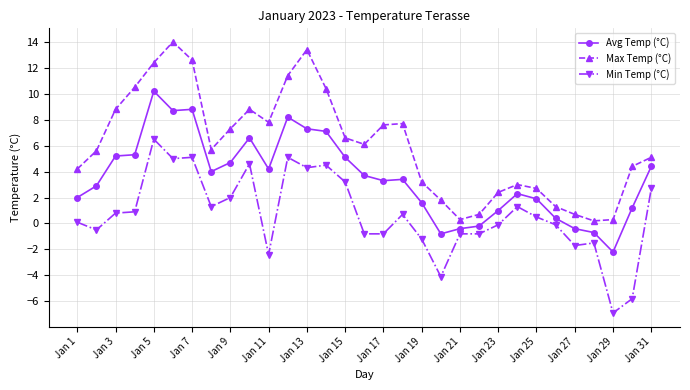

Which series has the largest range (max minus min)?

Max Temp (°C)